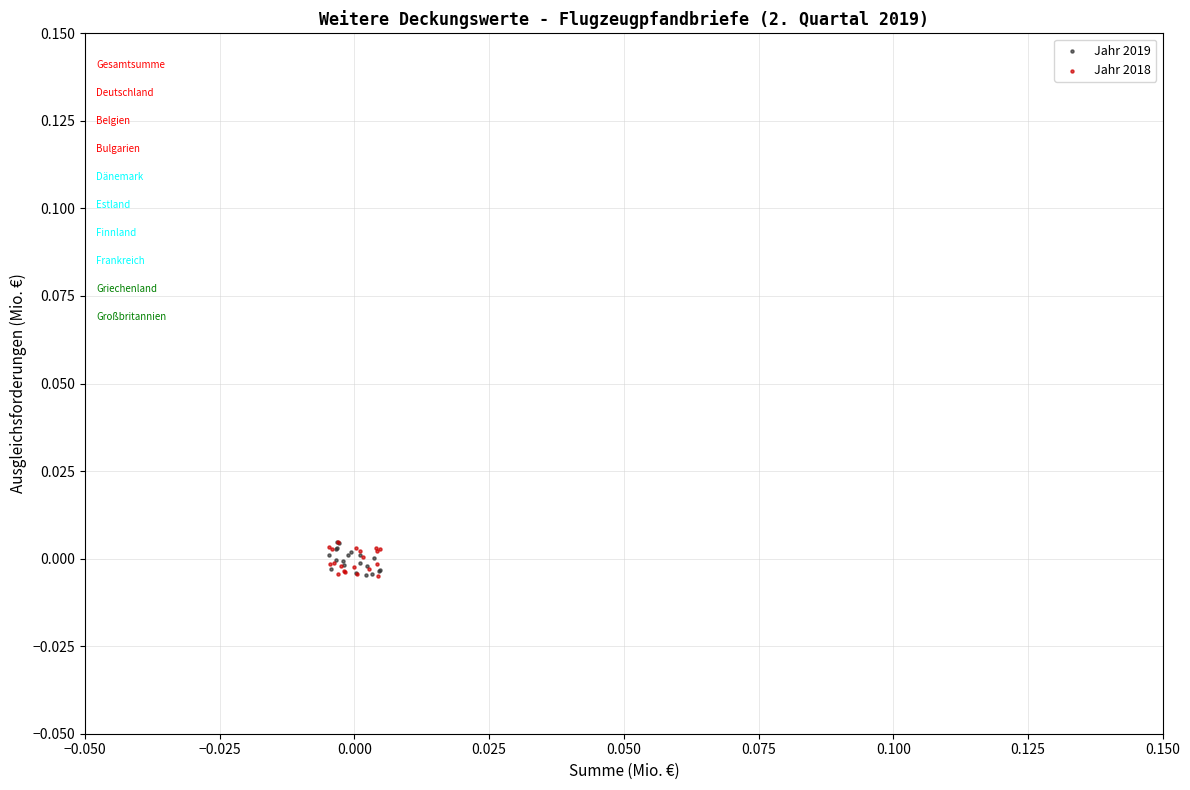

What are all the series names shown in the legend?

Jahr 2019, Jahr 2018